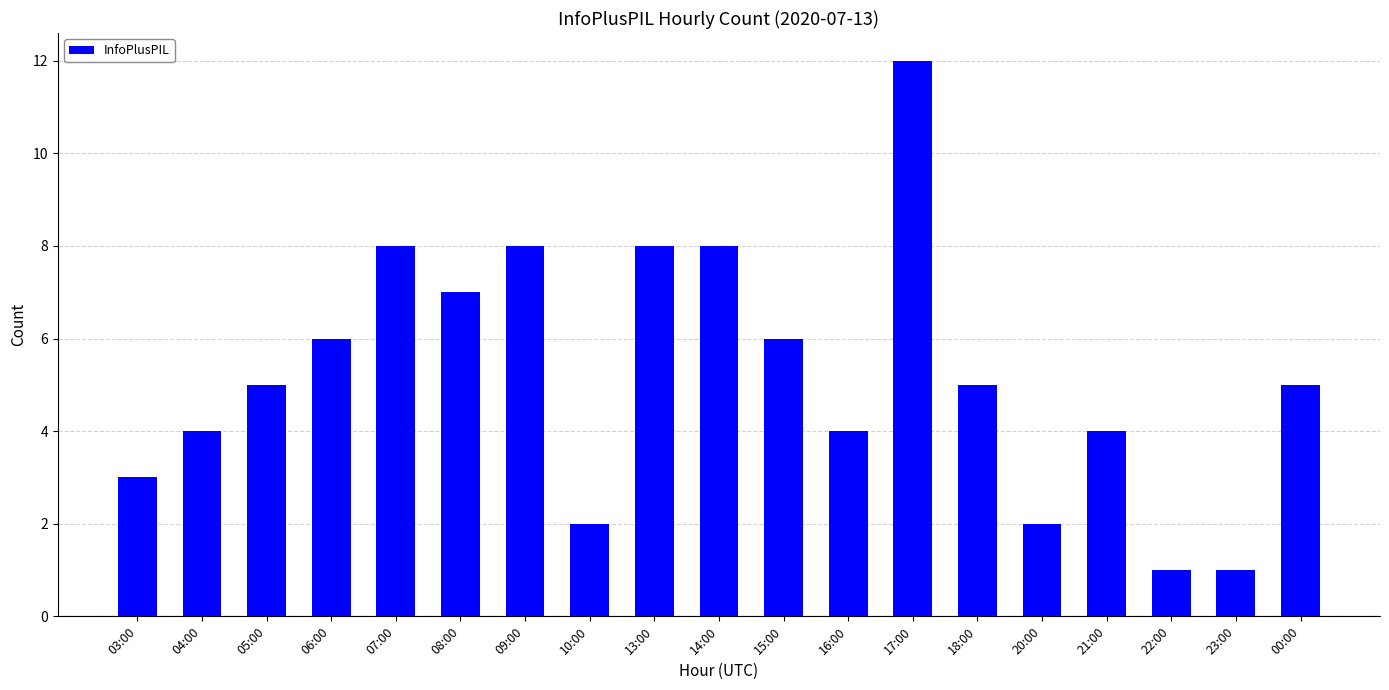

The chart shows a value of 6 at 17:00. True or false?

False